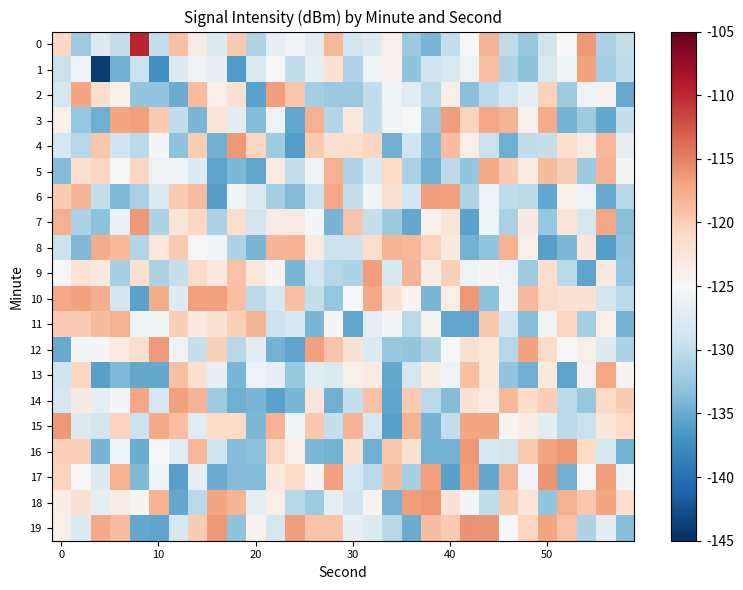

Which series has the largest total across all categories?

10